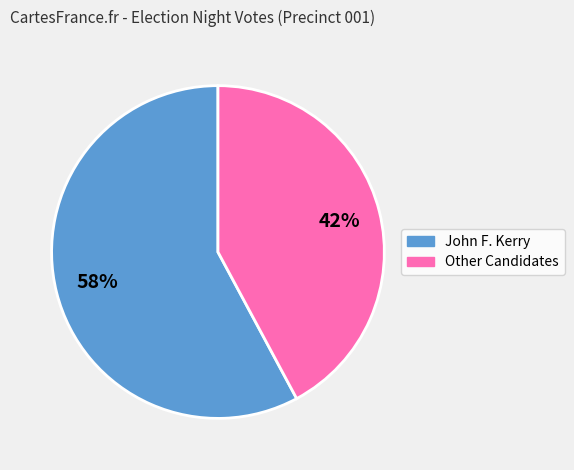

To the nearest percent, what is the average slice percentage?

50%